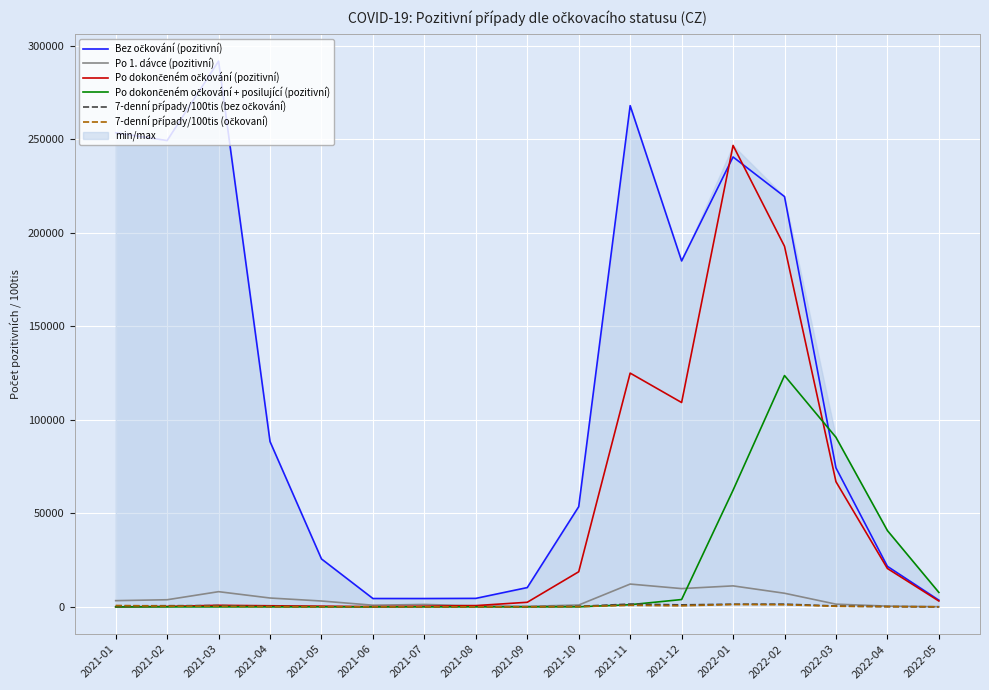

Reading left to right, transcribe all the data shown in this chart.

Bez očkování (pozitivní): 2021-01=253561.0	2021-02=249400.0	2021-03=291869.0	2021-04=88394.0	2021-05=25623.0	2021-06=4451.0	2021-07=4444.0	2021-08=4525.0	2021-09=10304.0	2021-10=53576.0	2021-11=268053.0	2021-12=184994.0	2022-01=240611.0	2022-02=219419.0	2022-03=74333.0	2022-04=21663.0	2022-05=3576.0
Po 1. dávce (pozitivní): 2021-01=3311.0	2021-02=3792.0	2021-03=8115.0	2021-04=4724.0	2021-05=3118.0	2021-06=876.0	2021-07=1277.0	2021-08=558.0	2021-09=279.0	2021-10=974.0	2021-11=12184.0	2021-12=9761.0	2022-01=11211.0	2022-02=7273.0	2022-03=1439.0	2022-04=390.0	2022-05=80.0
Po dokončeném očkování (pozitivní): 2021-01=0.0	2021-02=239.0	2021-03=814.0	2021-04=581.0	2021-05=355.0	2021-06=108.0	2021-07=339.0	2021-08=662.0	2021-09=2444.0	2021-10=18764.0	2021-11=125006.0	2021-12=109280.0	2022-01=246785.0	2022-02=192852.0	2022-03=66945.0	2022-04=20520.0	2022-05=3124.0
Po dokončeném očkování + posilující (pozitivní): 2021-01=0.0	2021-02=0.0	2021-03=0.0	2021-04=0.0	2021-05=0.0	2021-06=0.0	2021-07=0.0	2021-08=0.0	2021-09=0.0	2021-10=24.0	2021-11=1142.0	2021-12=3906.0	2022-01=62375.0	2022-02=123710.0	2022-03=90672.0	2022-04=40803.0	2022-05=7724.0
7-denní případy/100tis (bez očkování): 2021-01=540.4	2021-02=600.9	2021-03=665.9	2021-04=225.5	2021-05=74.0	2021-06=16.7	2021-07=18.9	2021-08=21.1	2021-09=51.7	2021-10=267.8	2021-11=1490.3	2021-12=1057.5	2022-01=1430.7	2022-02=1456.4	2022-03=447.1	2022-04=134.9	2022-05=21.6
7-denní případy/100tis (očkovaní): 2021-01=715.5	2021-02=376.6	2021-03=319.8	2021-04=108.4	2021-05=37.2	2021-06=6.9	2021-07=14.4	2021-08=13.1	2021-09=23.0	2021-10=127.4	2021-11=796.5	2021-12=566.1	2022-01=1226.8	2022-02=1119.1	2022-03=314.6	2022-04=95.5	2022-05=19.7